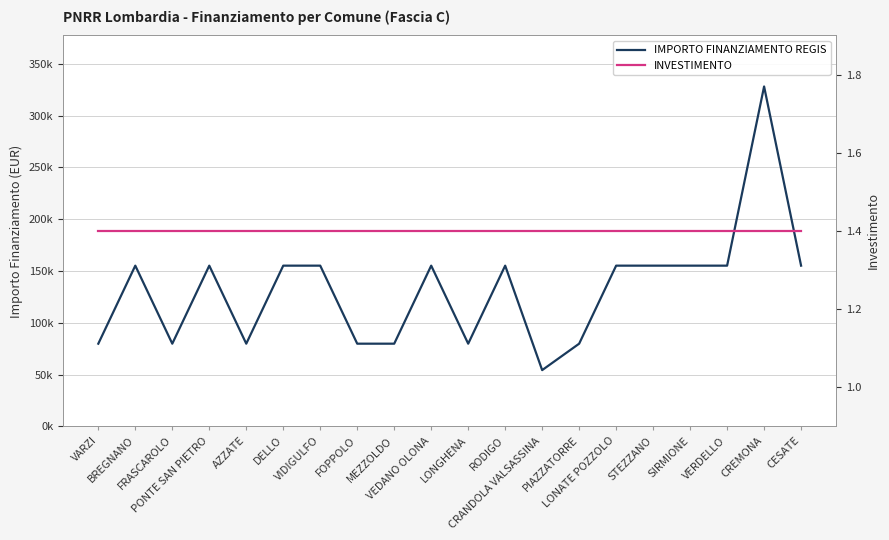

What position from the right is PONTE SAN PIETRO?

17